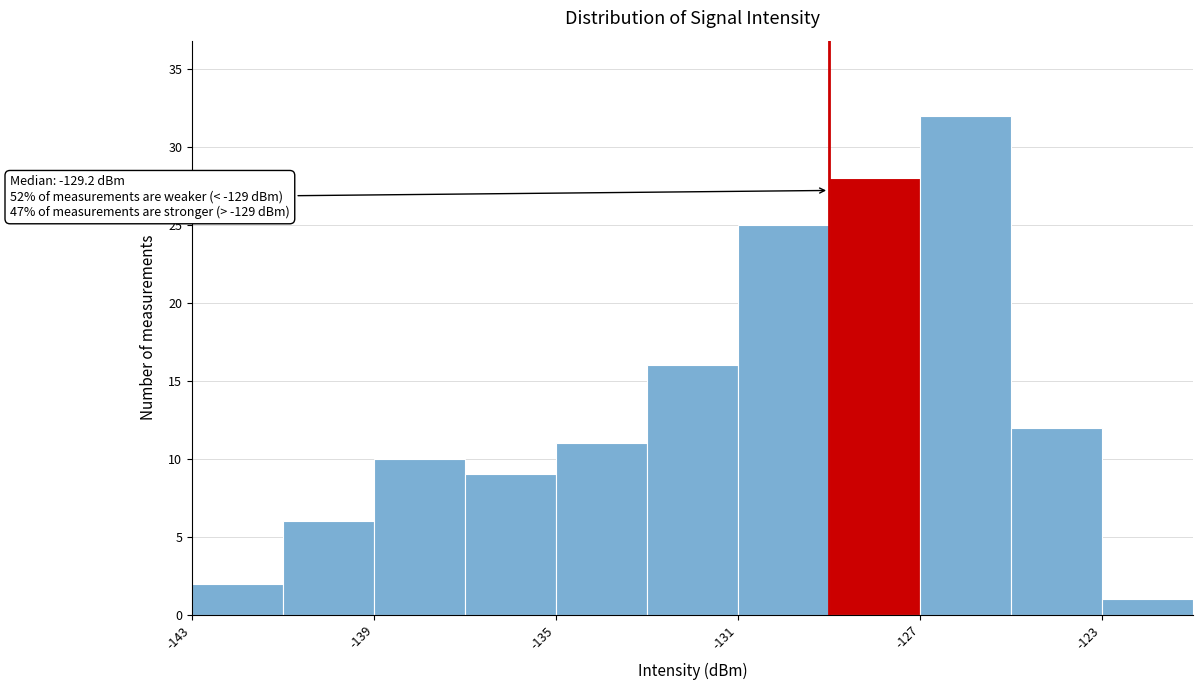

Which range on the x-axis has the tallest bar?

-127 to -125